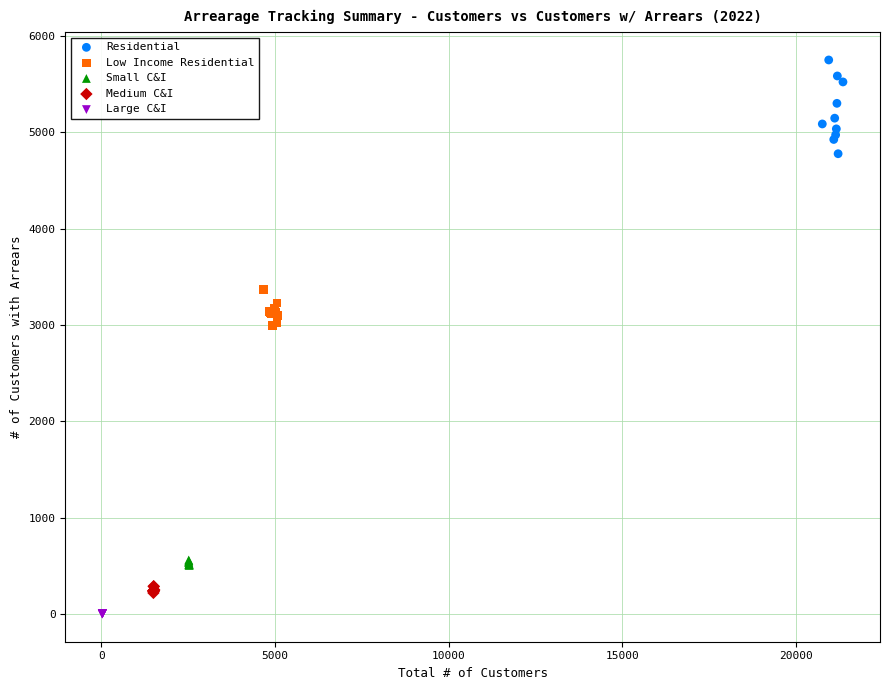

Which series has the largest Y range (max minus min)?

Residential